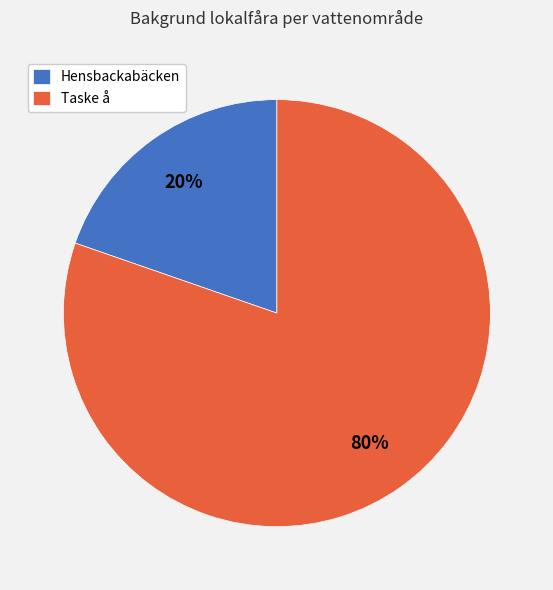

Combined, do Hensbackabäcken and Taske å account for over 50%?

Yes